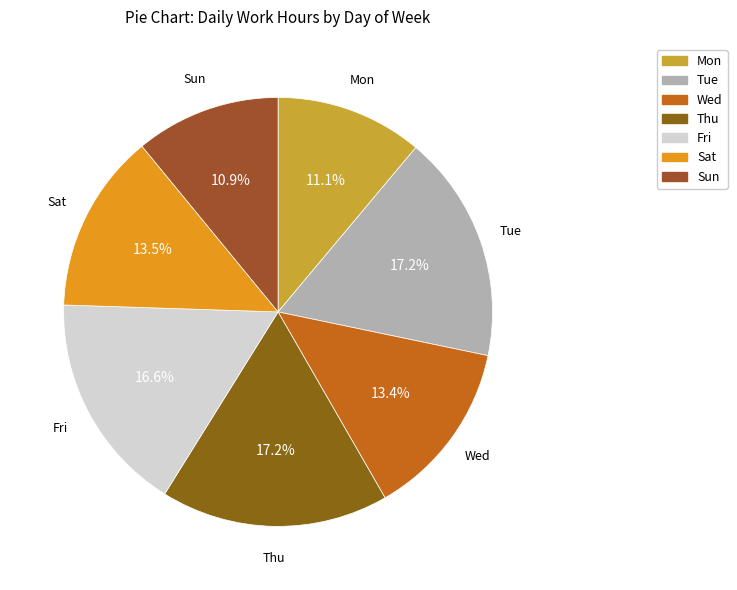

Count the number of slices in the pie.

7